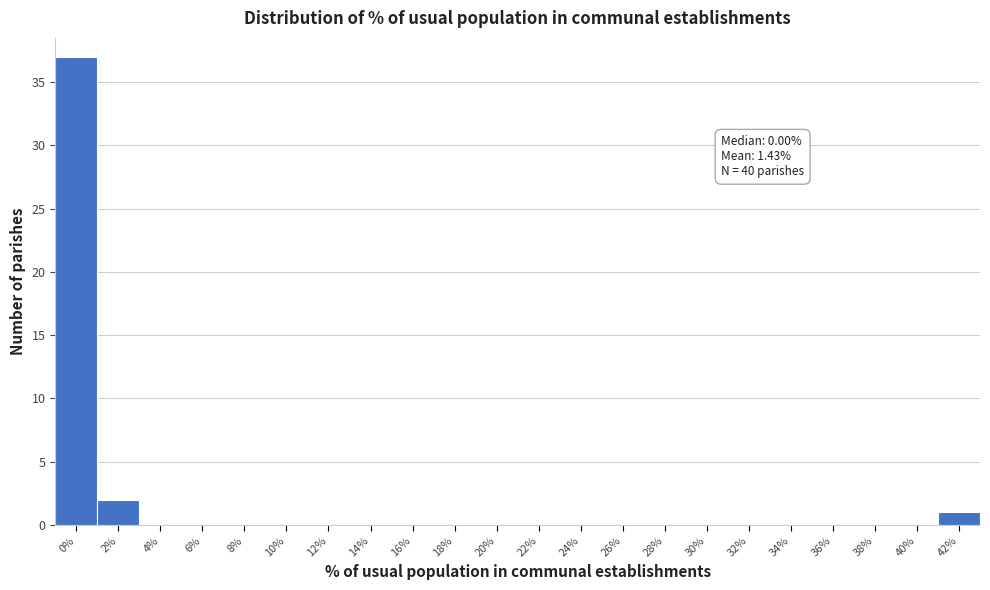

Reading left to right, transcribe all the data shown in this chart.

0%=37	2%=2	4%=0	6%=0	8%=0	10%=0	12%=0	14%=0	16%=0	18%=0	20%=0	22%=0	24%=0	26%=0	28%=0	30%=0	32%=0	34%=0	36%=0	38%=0	40%=0	42%=1